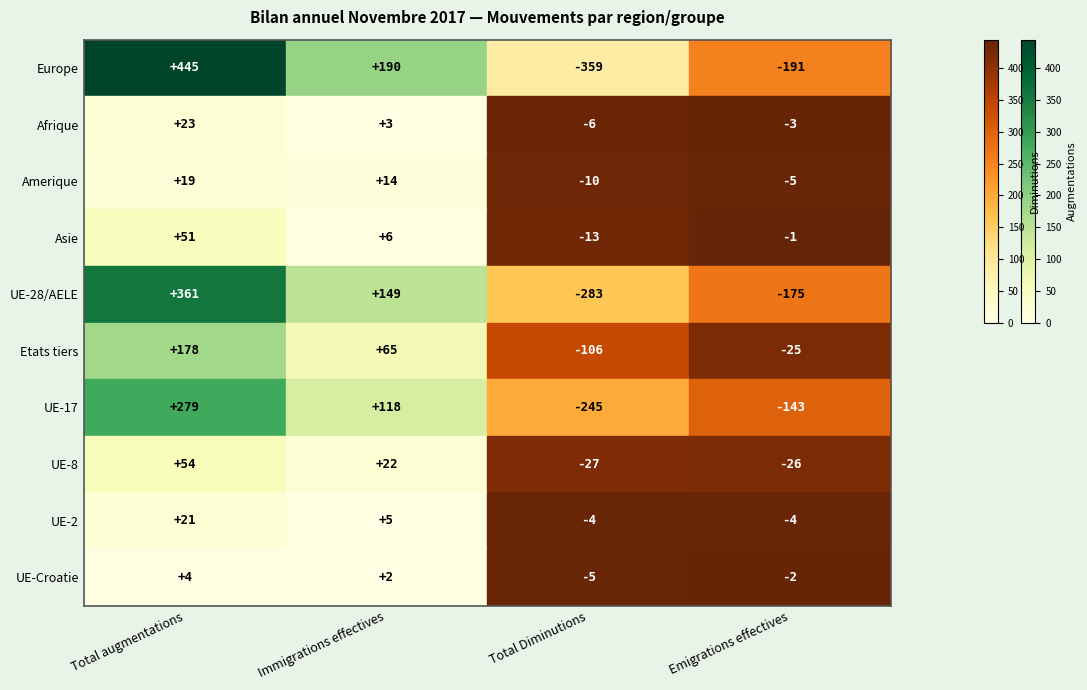

What is the total value across all series at Immigrations effectives?

574